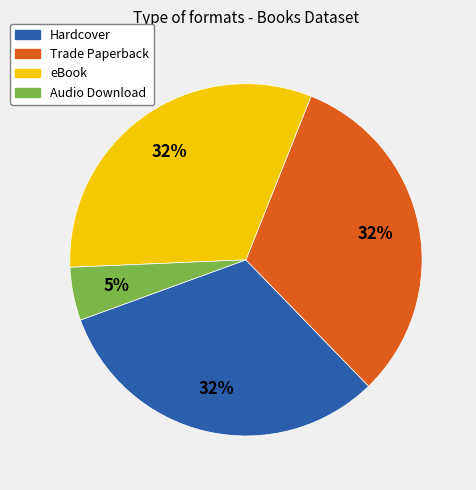

To the nearest percent, what is the average slice percentage?

25%